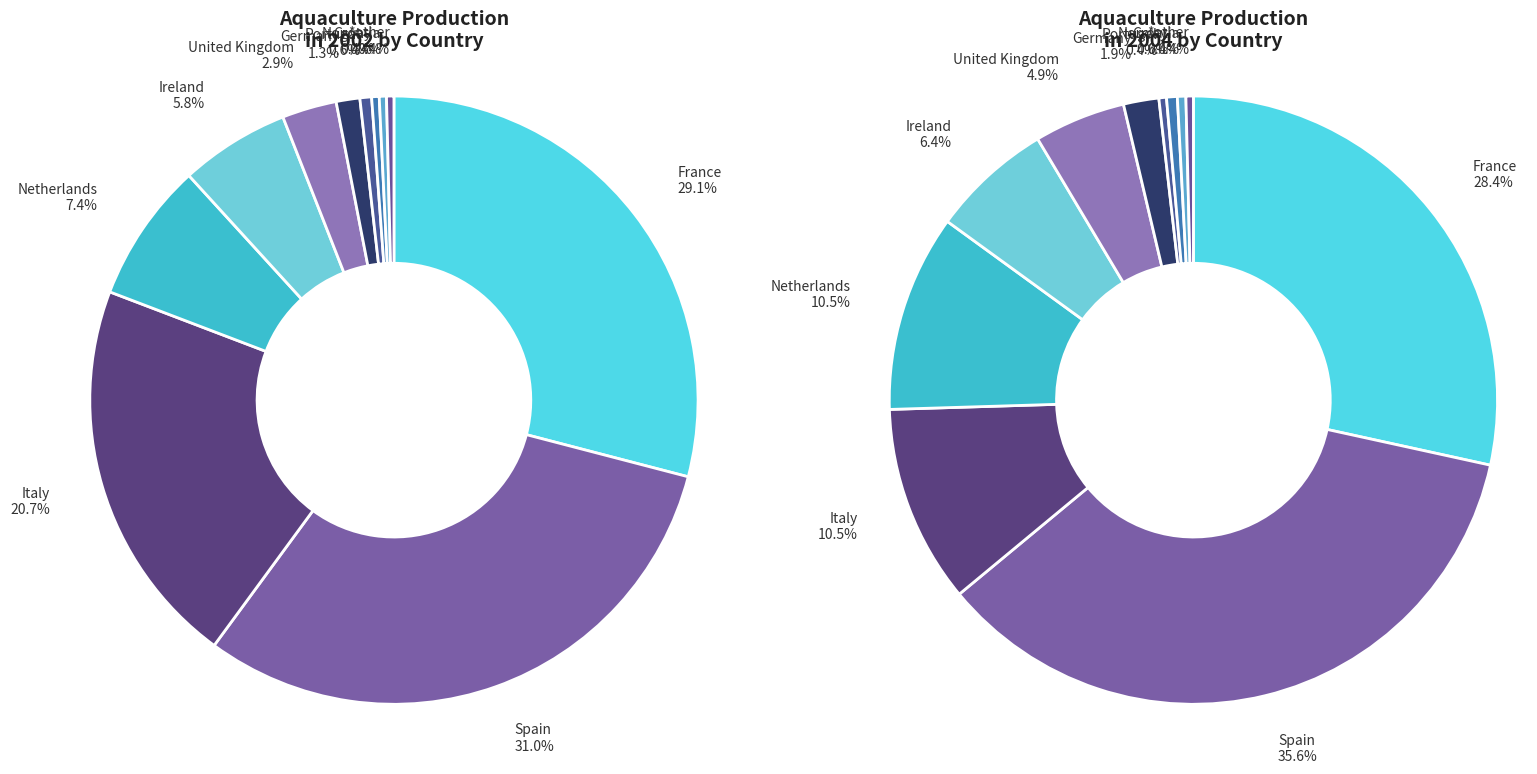

True or false: Croatia accounts for 0% of the total.

True